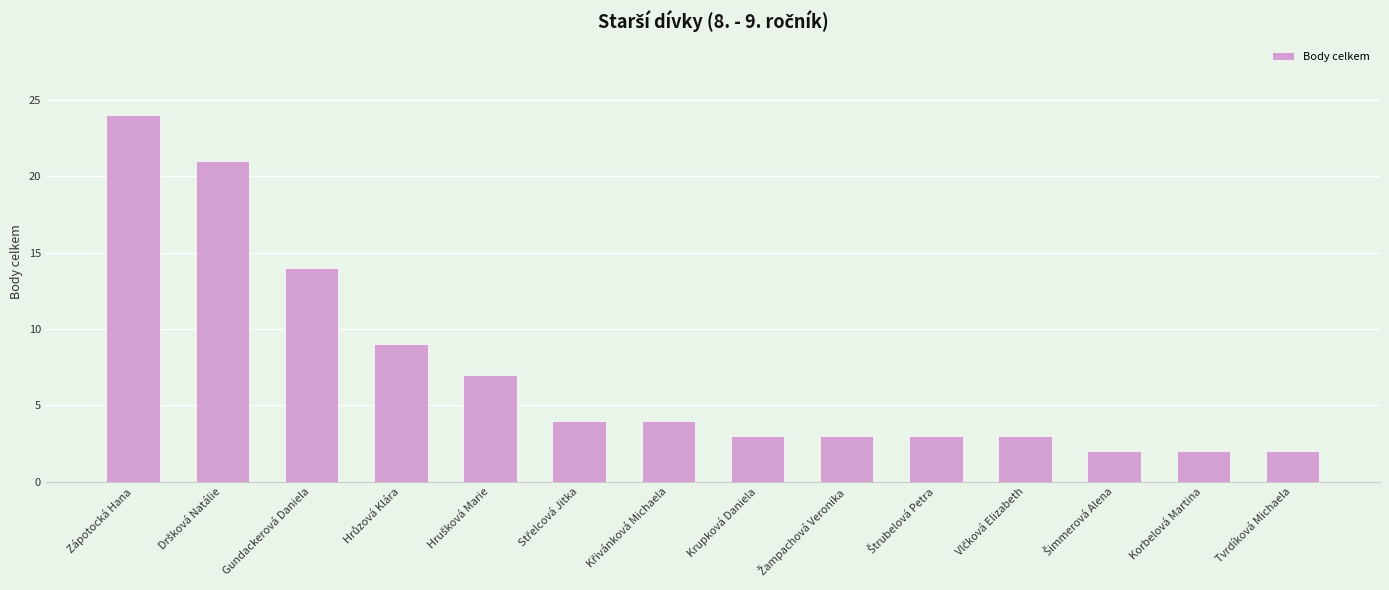

The chart shows a value of 2 at Tvrdíková Michaela. True or false?

True